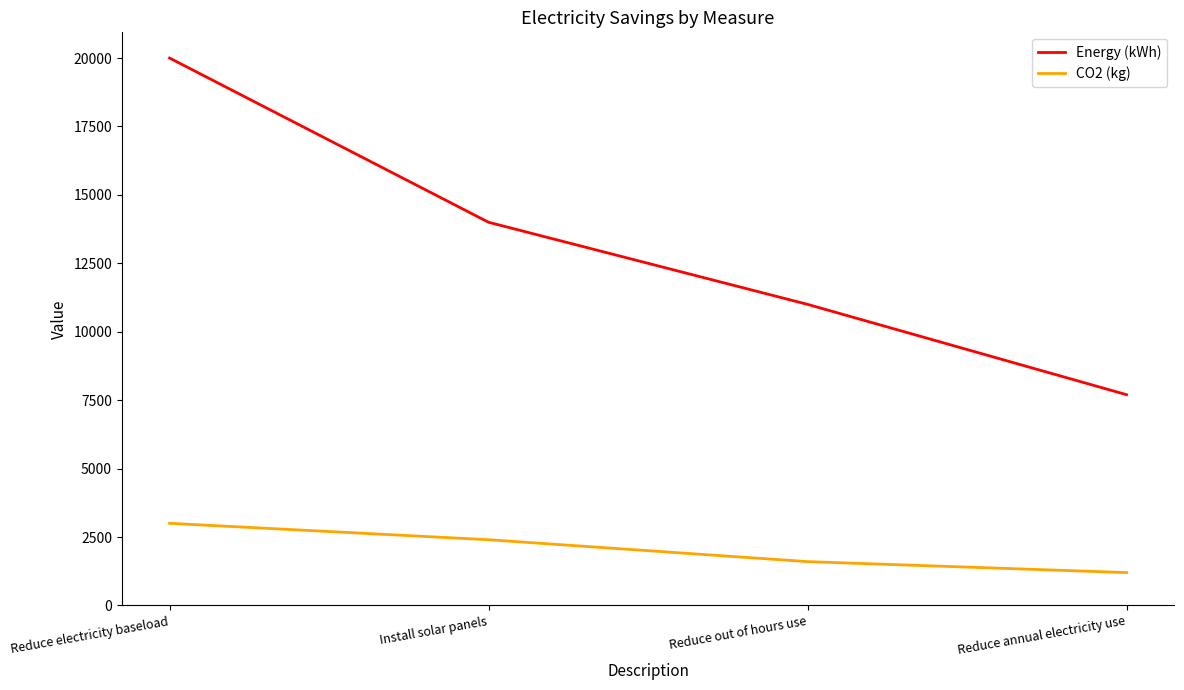

What is the total value across all series at Reduce electricity baseload?

23000